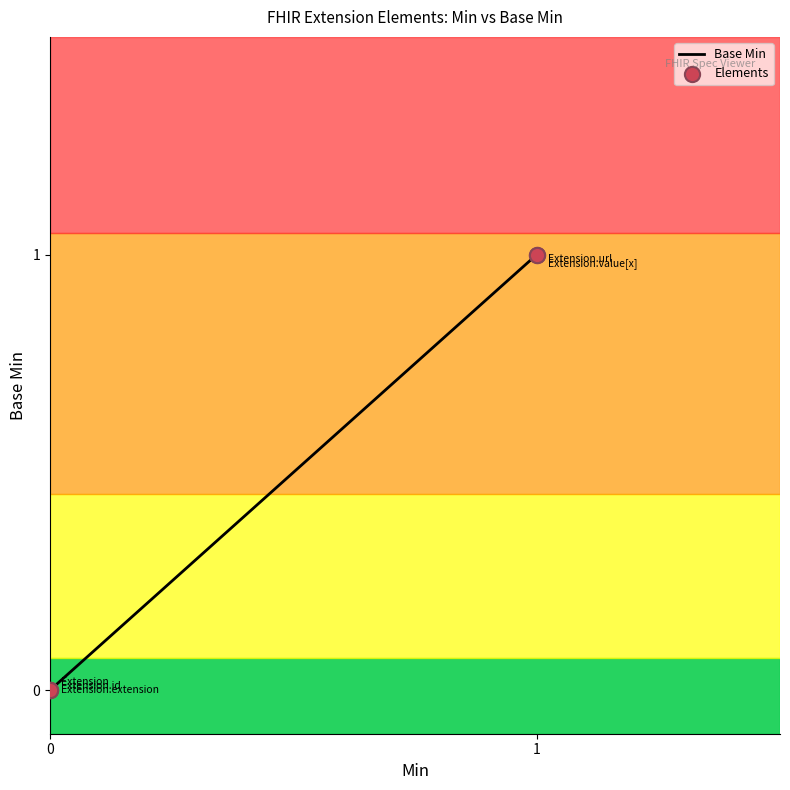

Which series has the largest Y range (max minus min)?

Base Min